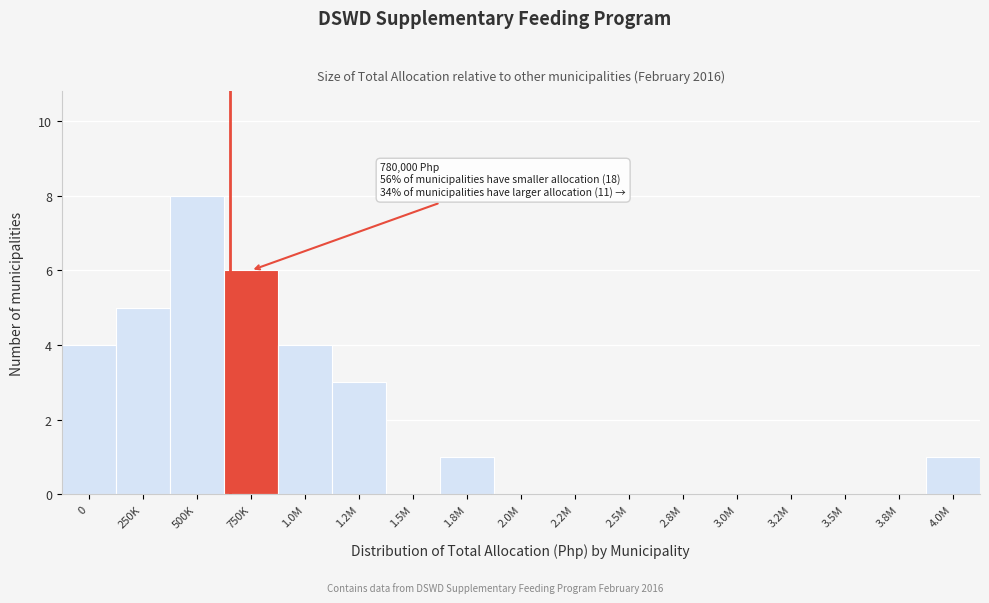

Reading left to right, list all the values displayed in this chart.

0=4	250K=5	500K=8	750K=6	1.0M=4	1.2M=3	1.5M=0	1.8M=1	2.0M=0	2.2M=0	2.5M=0	2.8M=0	3.0M=0	3.2M=0	3.5M=0	3.8M=0	4.0M=1